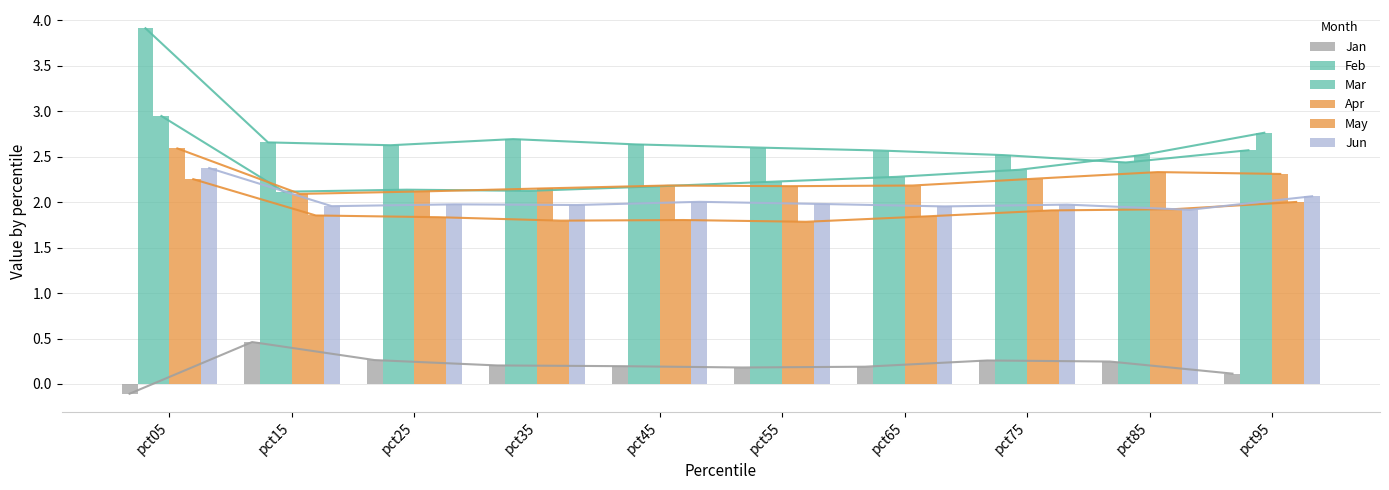

What are all the series names shown in the legend?

Jan, Feb, Mar, Apr, May, Jun